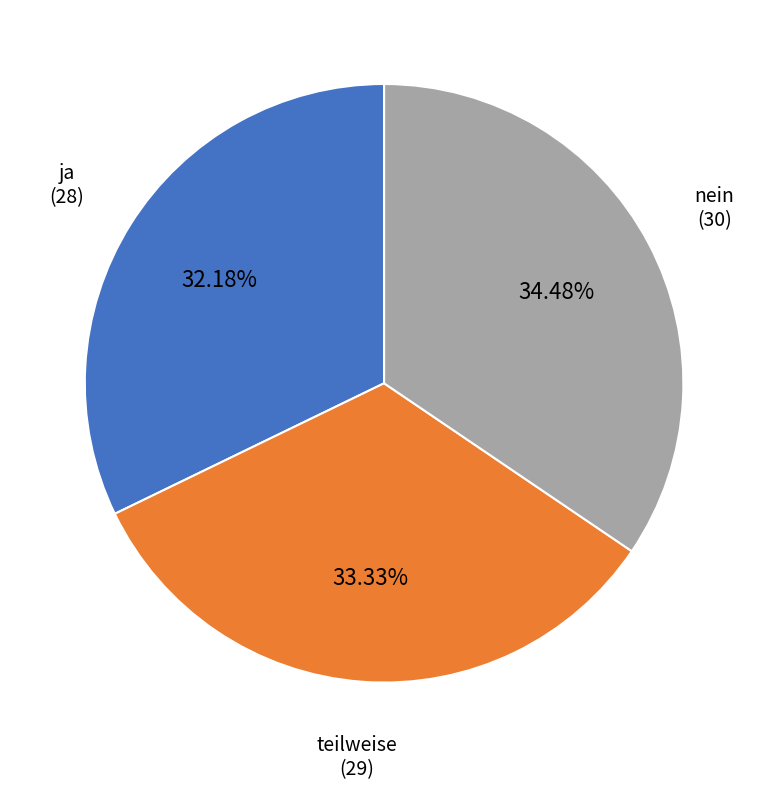

What is the ratio of the value at ja to the value at nein?

0.9